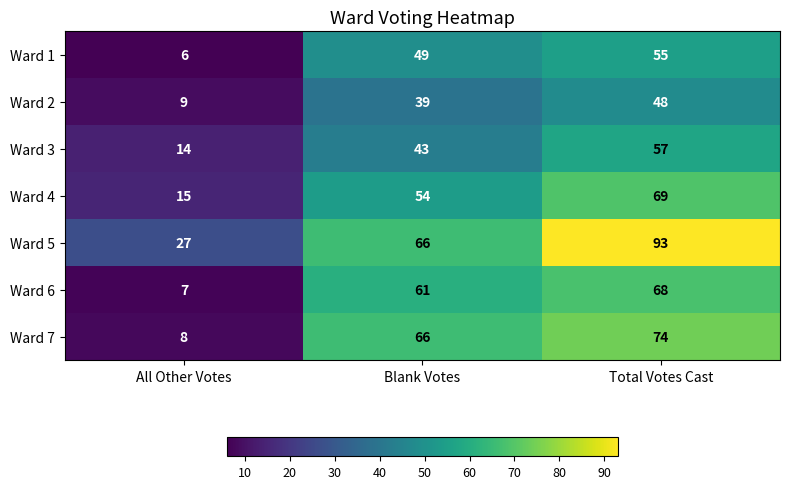

Between All Other Votes and Blank Votes, which series saw the biggest shift?

Ward 7